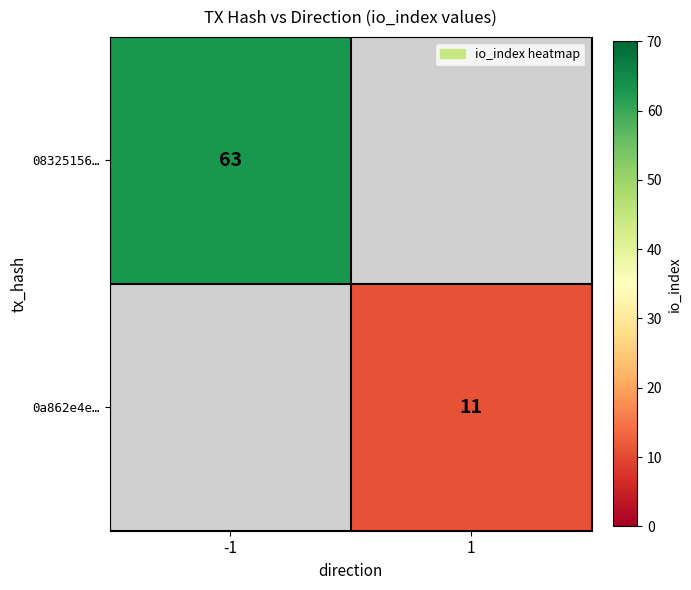

The value of 08325156… at -1 is 63. True or false?

True